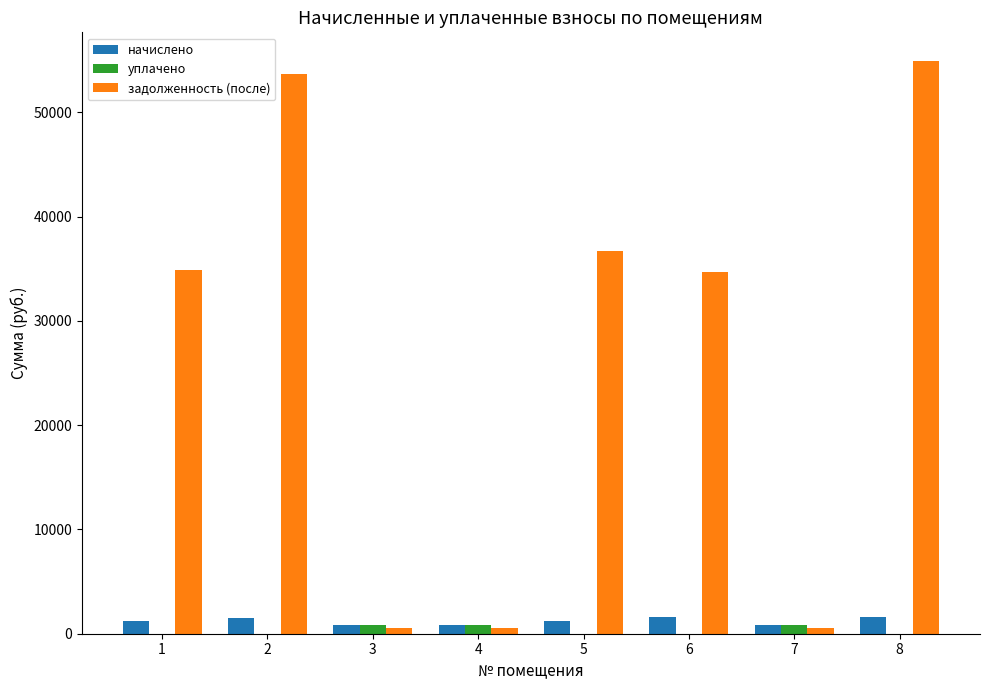

Which series changed the most between 4 and 6?

задолженность (после)